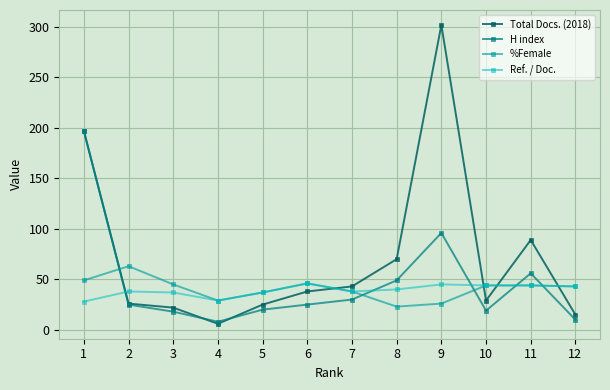

What is the difference between the maximum and minimum values in the %Female series?

40